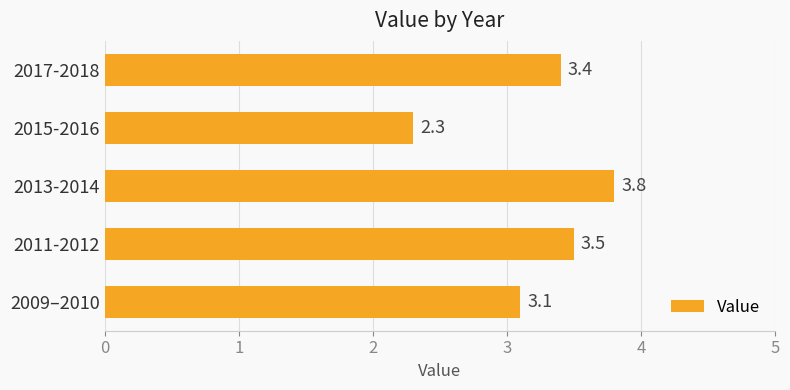

What is the greatest value displayed?

3.8